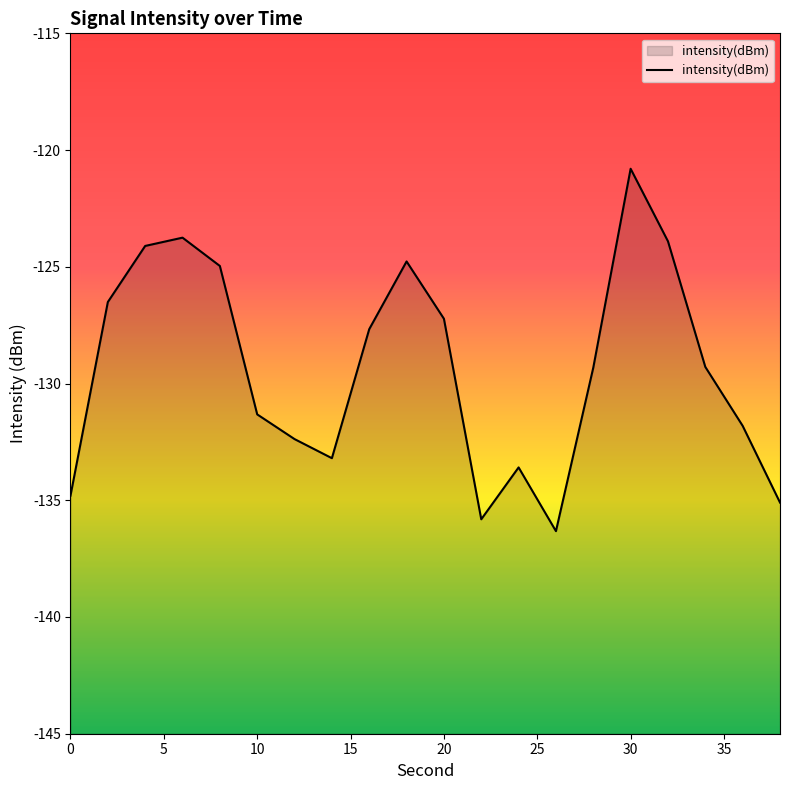

How many values exceed -129?

9